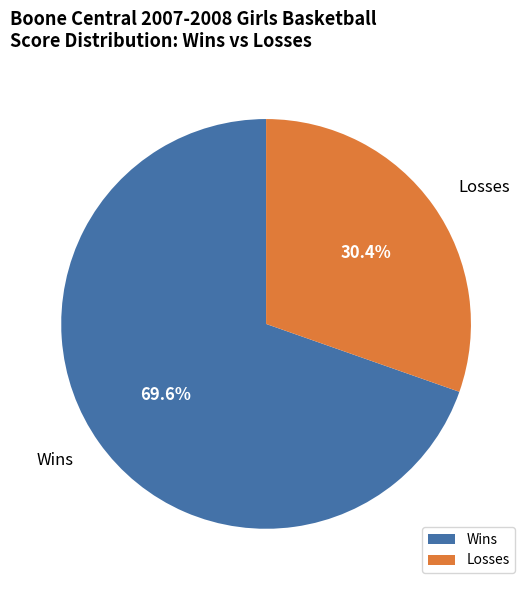

Between Losses and Wins, which is larger?

Wins